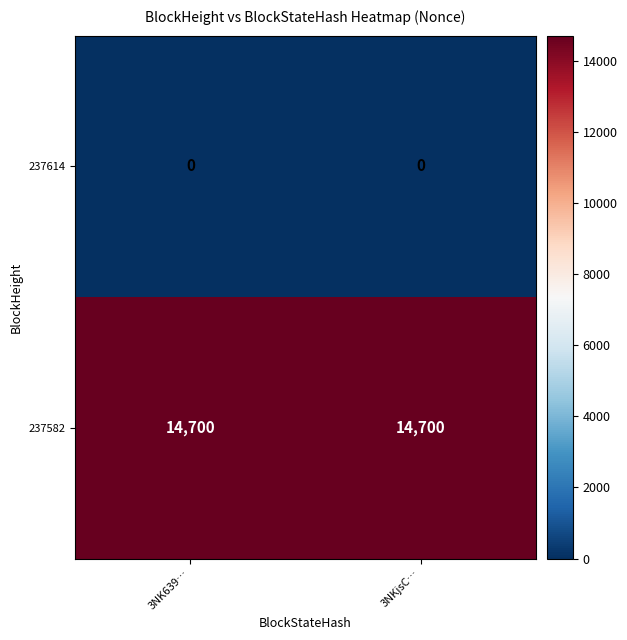

Reading right to left, what are all the values shown in this chart?

237614: 3NKjsC…=0	3NK639…=0
237582: 3NKjsC…=14700	3NK639…=14700